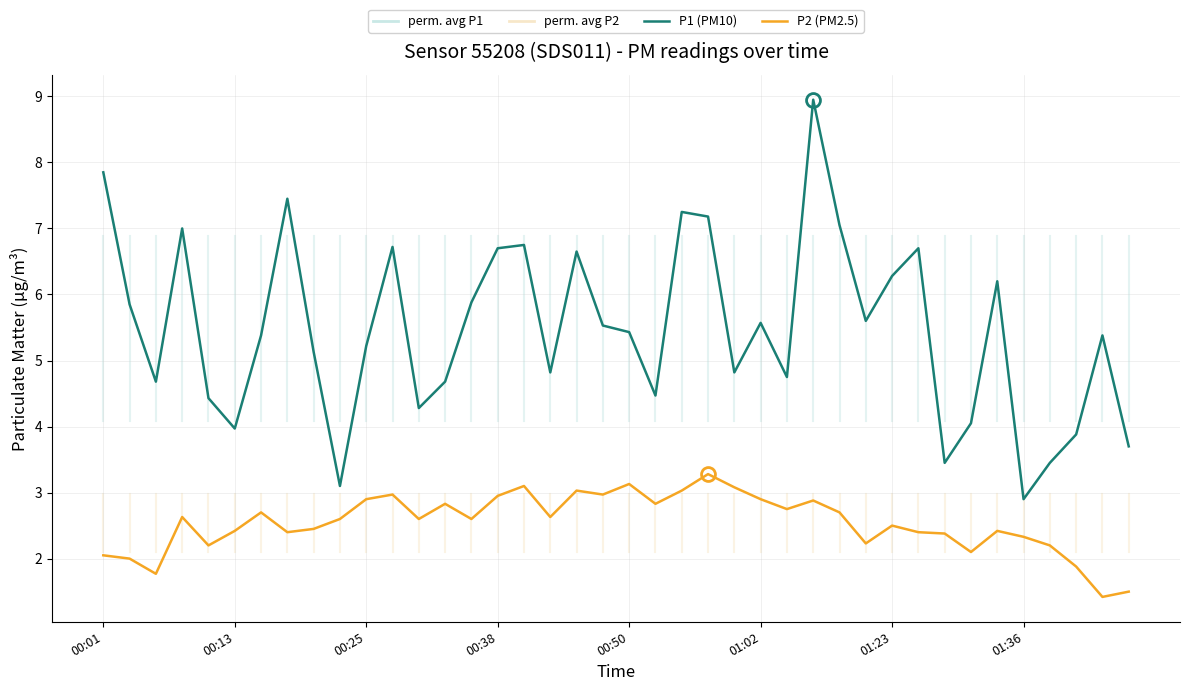

True or false: P2 (PM2.5) and P1 (PM10) cross at least once.

False